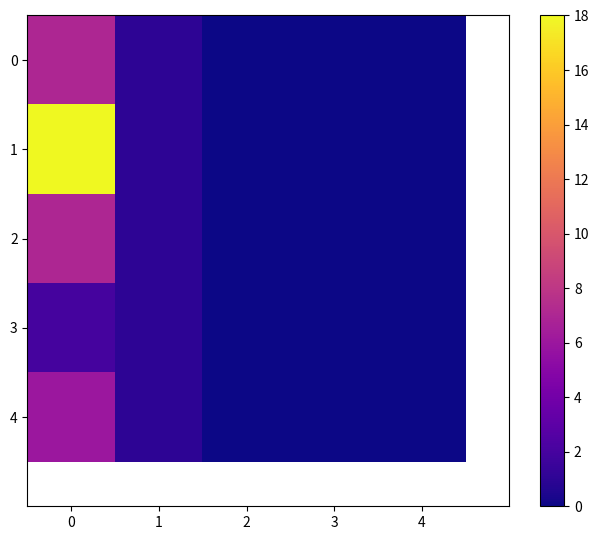

How many values in the 3 series exceed 0?

2